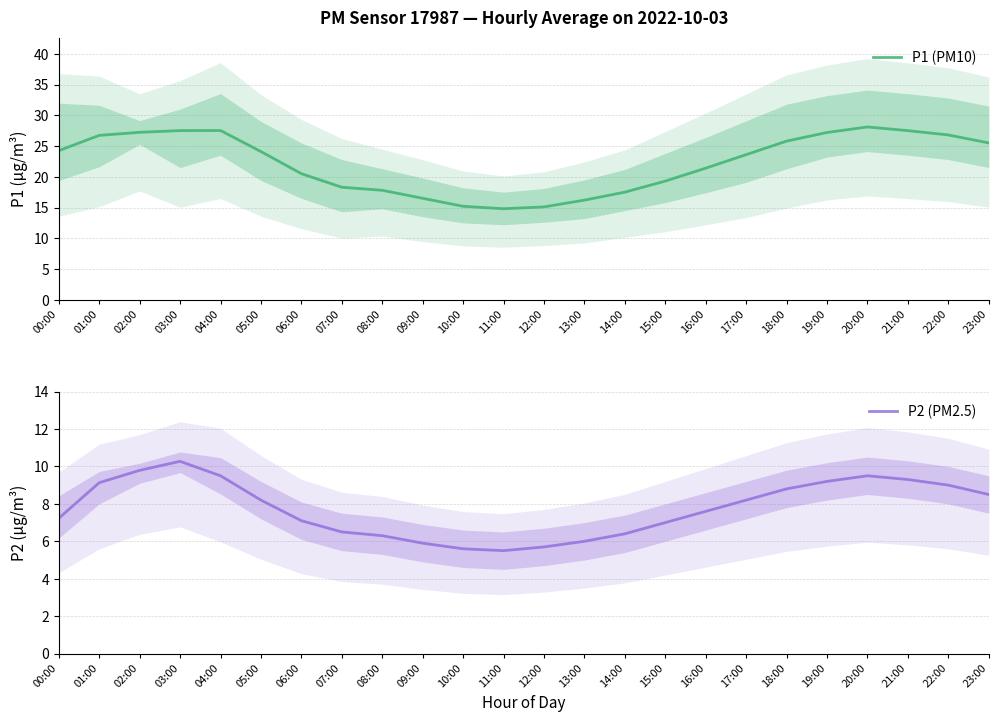

Reading right to left, transcribe all the data shown in this chart.

P1 (PM10): 25.5	26.8	27.5	28.1	27.2	25.8	23.6	21.4	19.3	17.5	16.2	15.1	14.8	15.2	16.5	17.8	18.3	20.5	24.1	27.5	27.5	27.2	26.7	24.2
P2 (PM2.5): 8.5	9.0	9.3	9.5	9.2	8.8	8.2	7.6	7.0	6.4	6.0	5.7	5.5	5.6	5.9	6.3	6.5	7.1	8.2	9.5	10.3	9.8	9.1	7.2